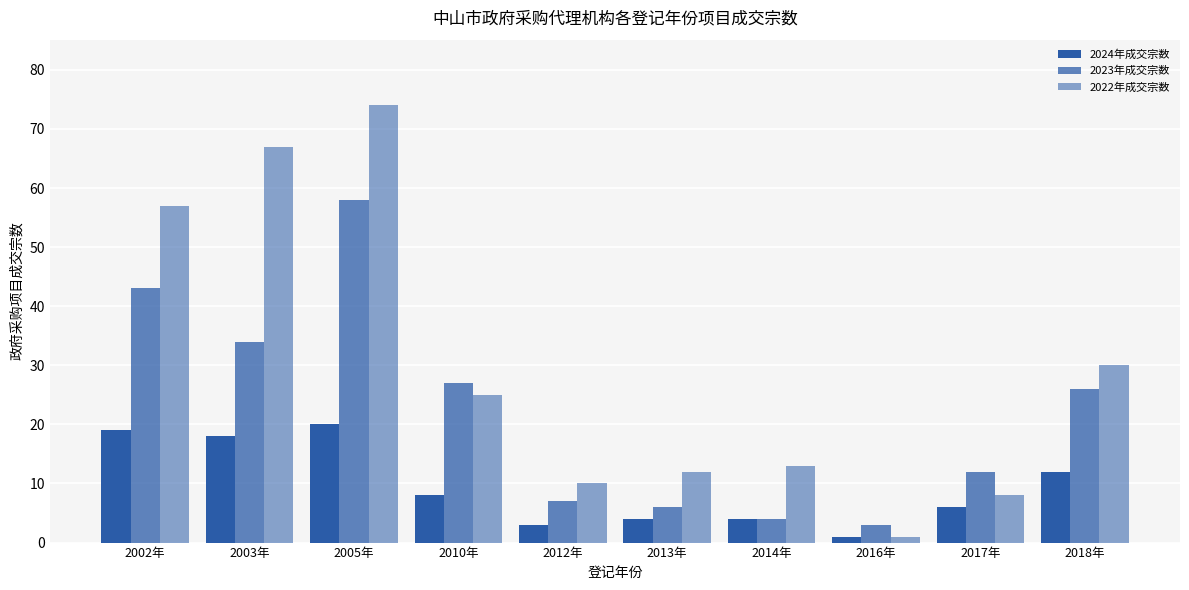

What is the average value of the 2023年成交宗数 series?

22